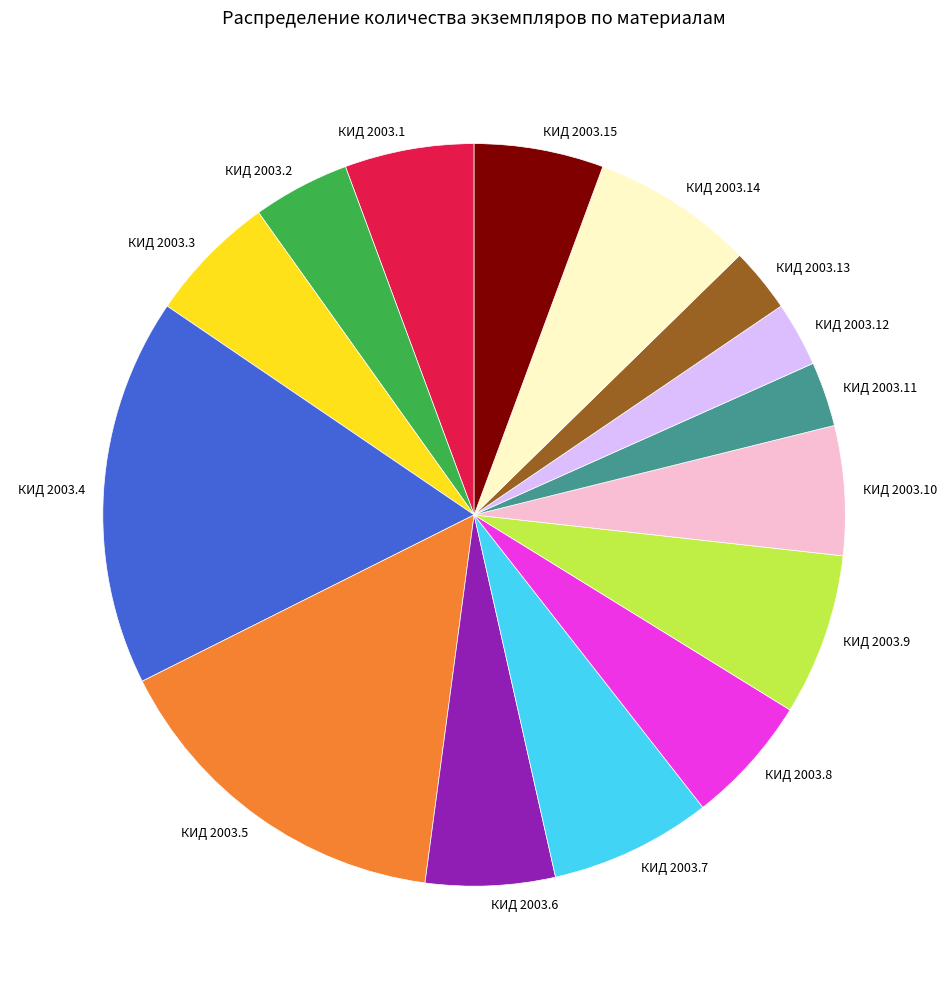

Between КИД 2003.4 and КИД 2003.1, which is larger?

КИД 2003.4